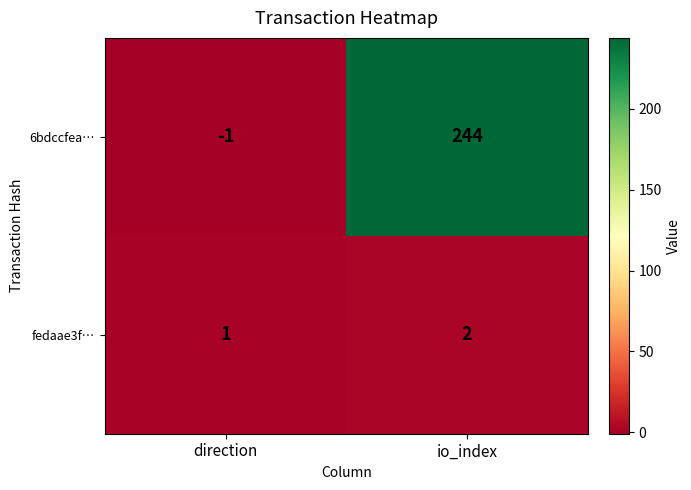

What is the sum of the 6bdccfea… values at direction and io_index?

243